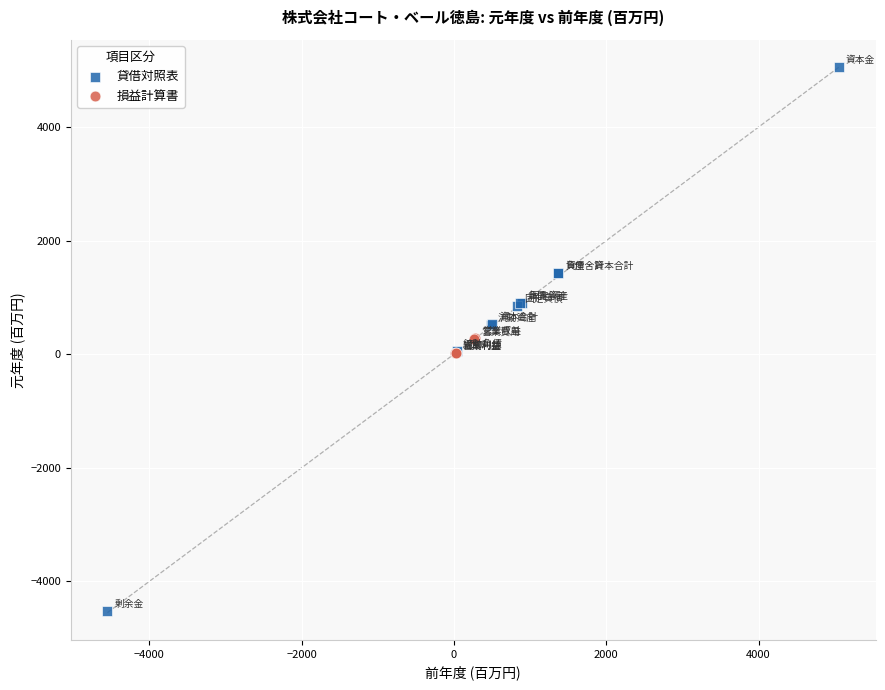

Which series contains the lowest Y value?

貸借対照表